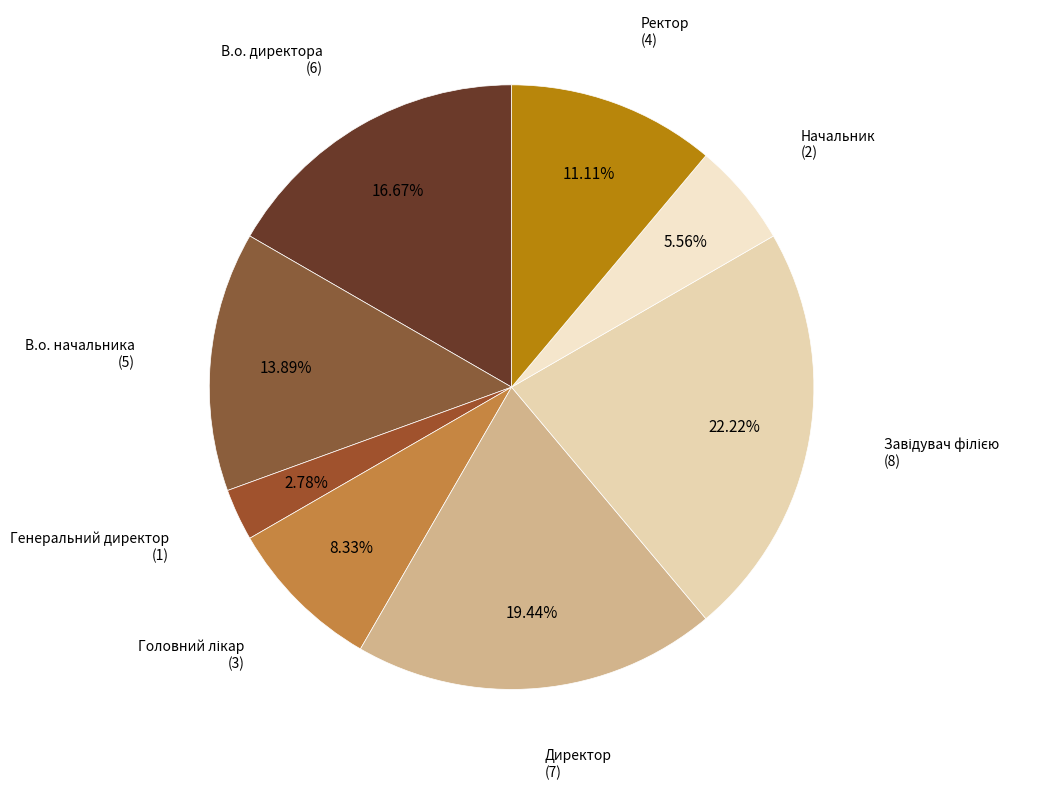

Between Ректор and В.о. начальника, which is larger?

В.о. начальника